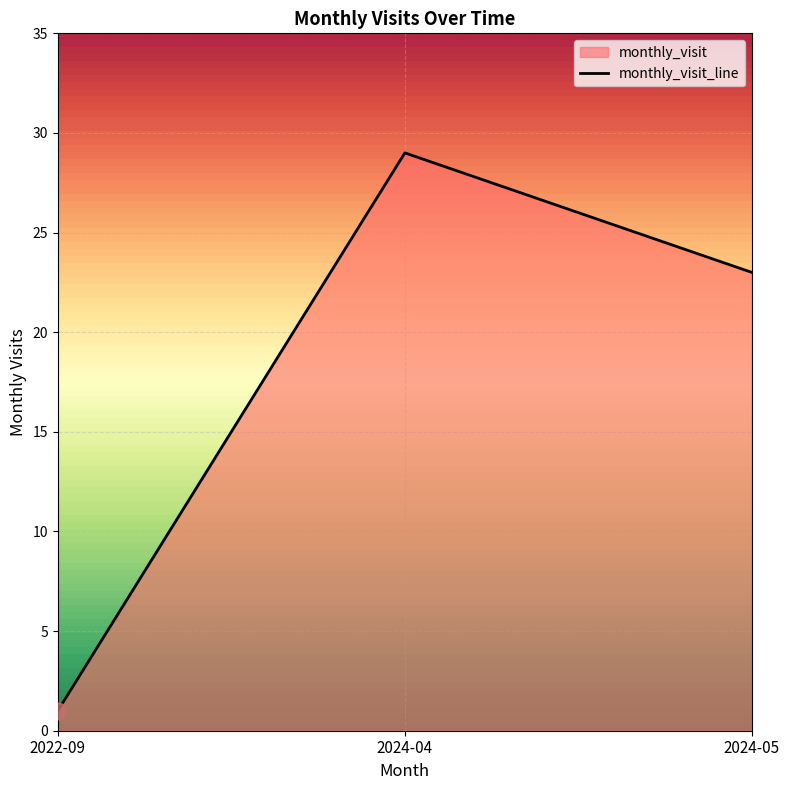

Reading left to right, transcribe all the data shown in this chart.

1	29	23